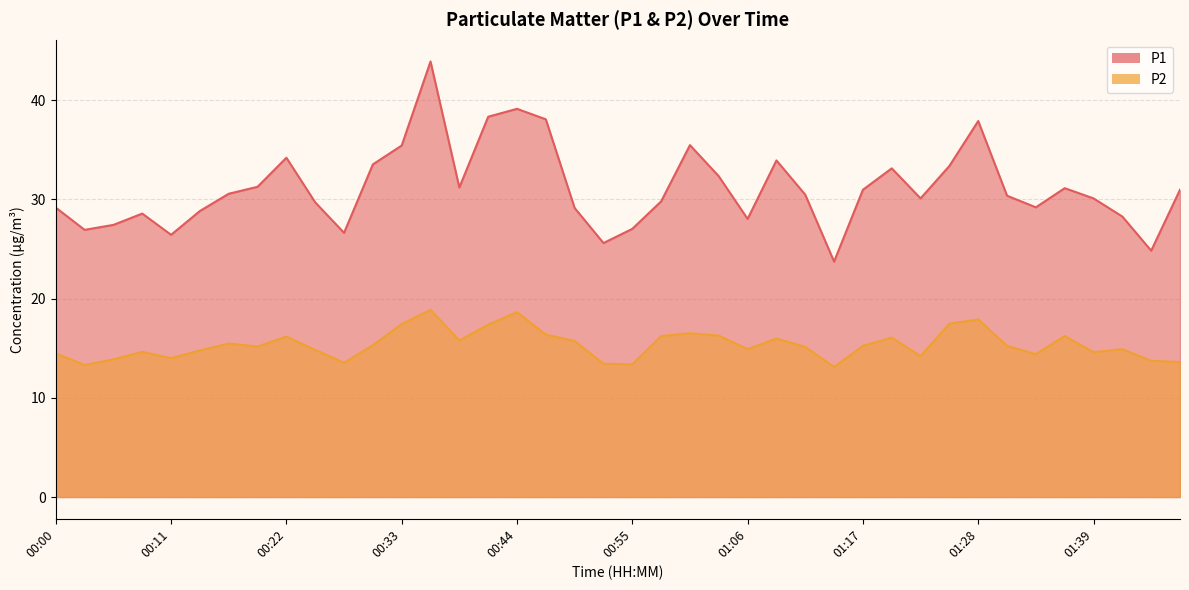

True or false: P2 and P1 intersect in this chart.

False